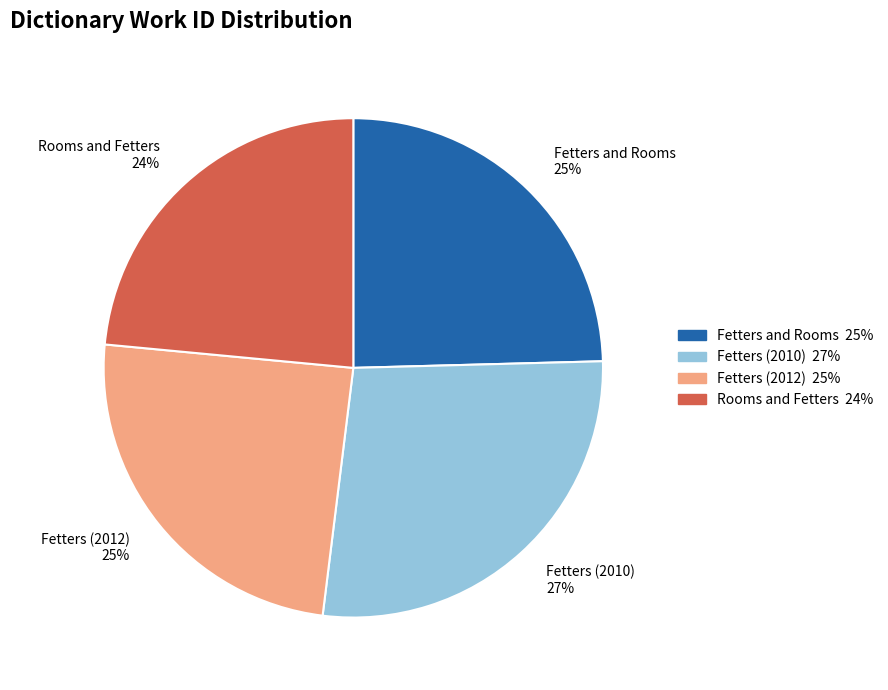

Count the number of slices in the pie.

4